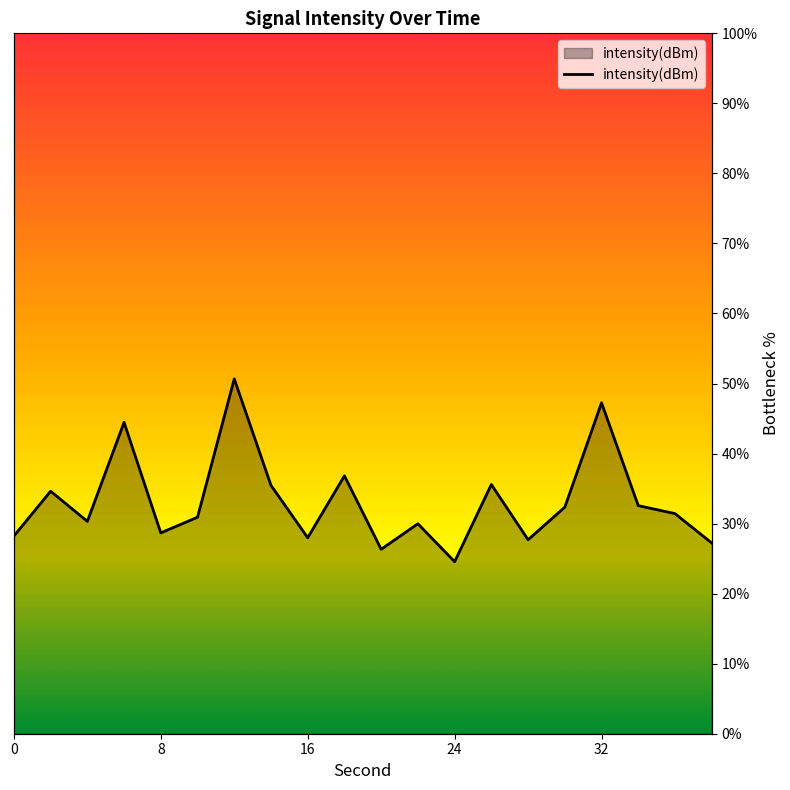

What value does the data have at 24?

24.6